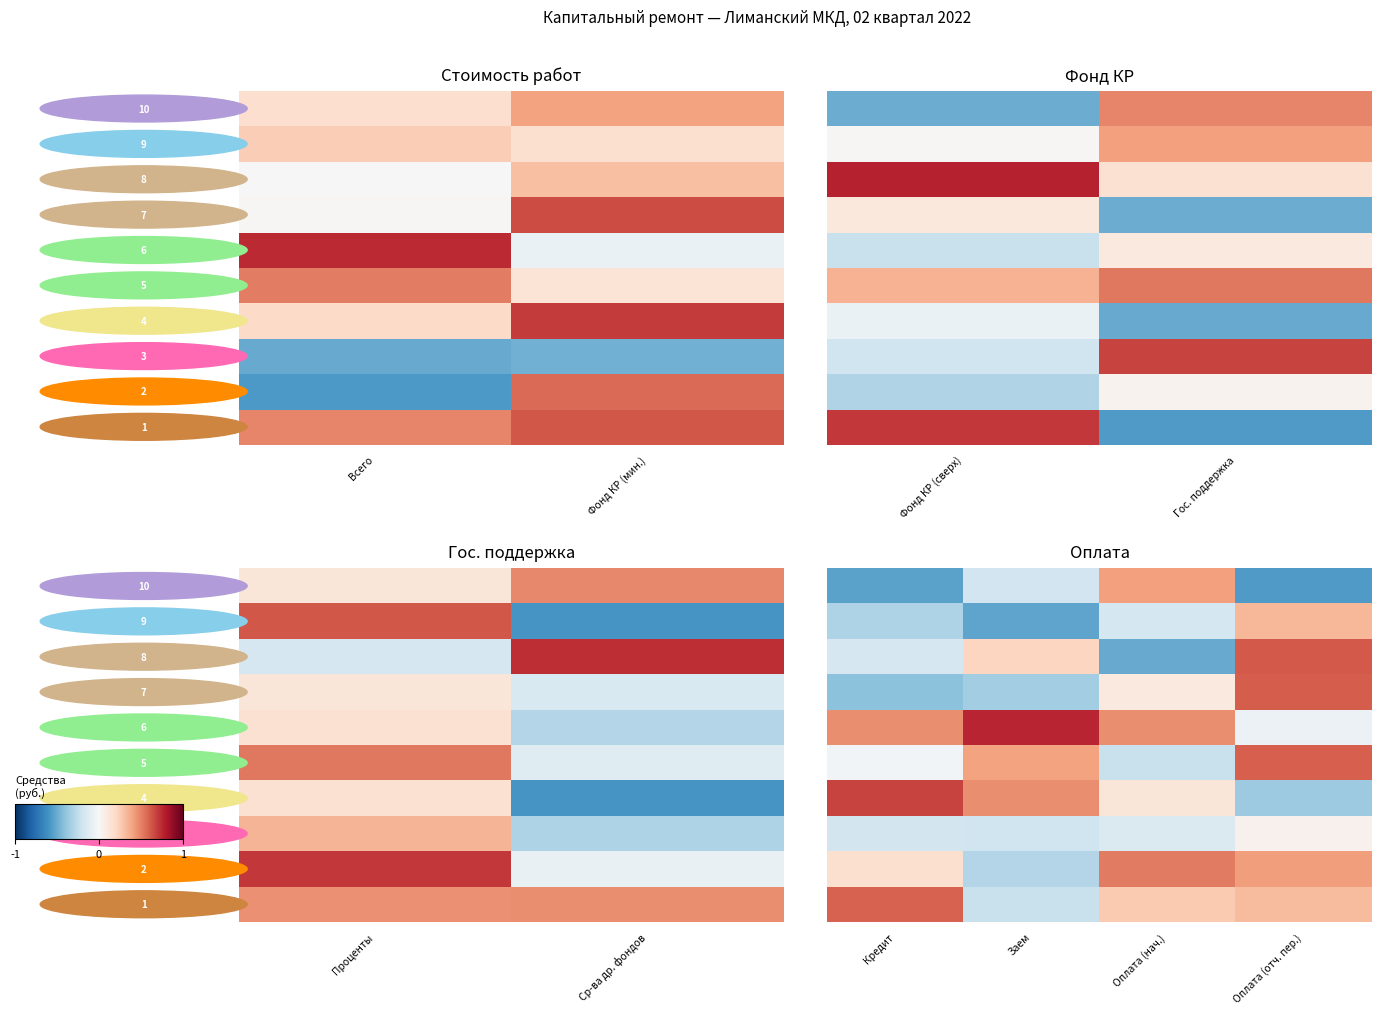

Between 2 and Фонд КР (мин.), which is larger?

2